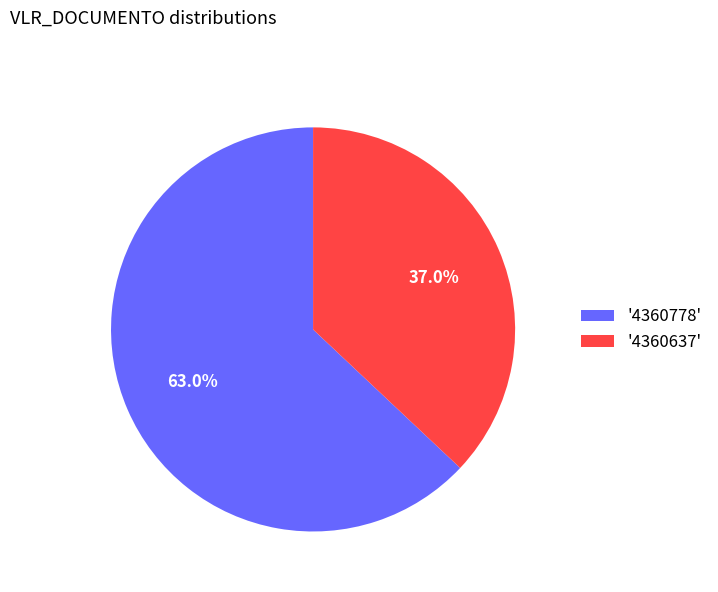

What is the smallest slice in the pie chart?

'4360637'